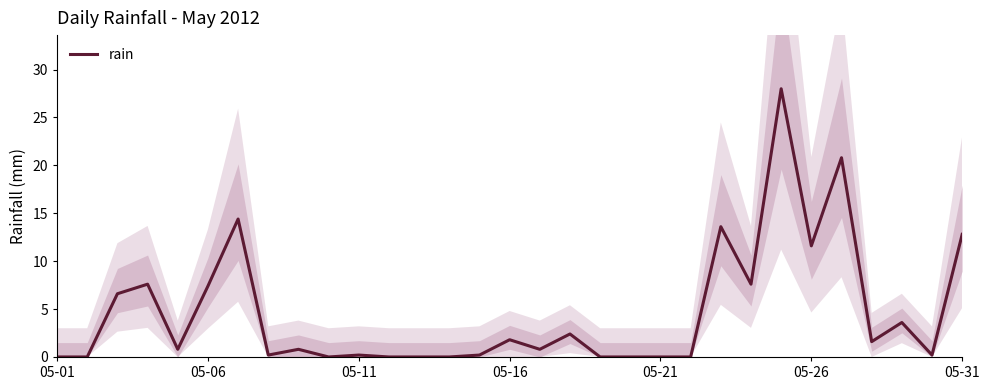

How many interior local valleys (lower than both neighbors) does the data have?

8